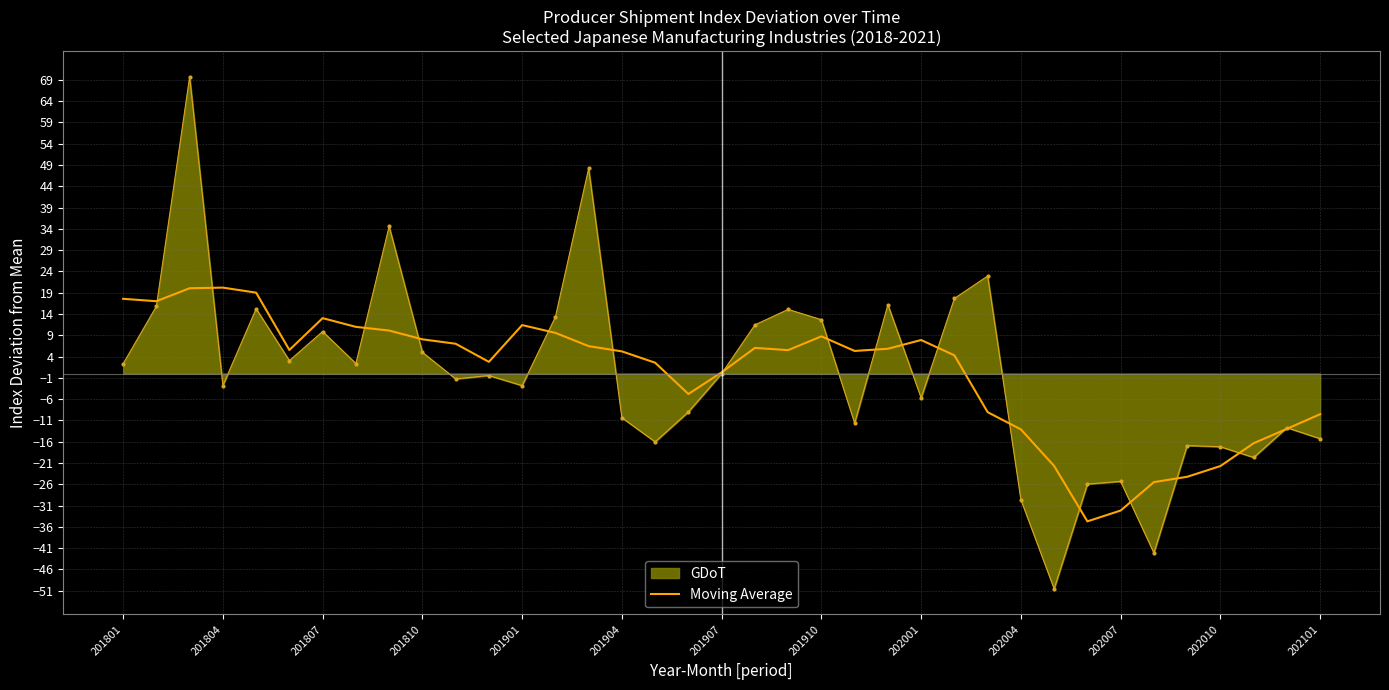

What is the maximum value shown in the chart?

69.7